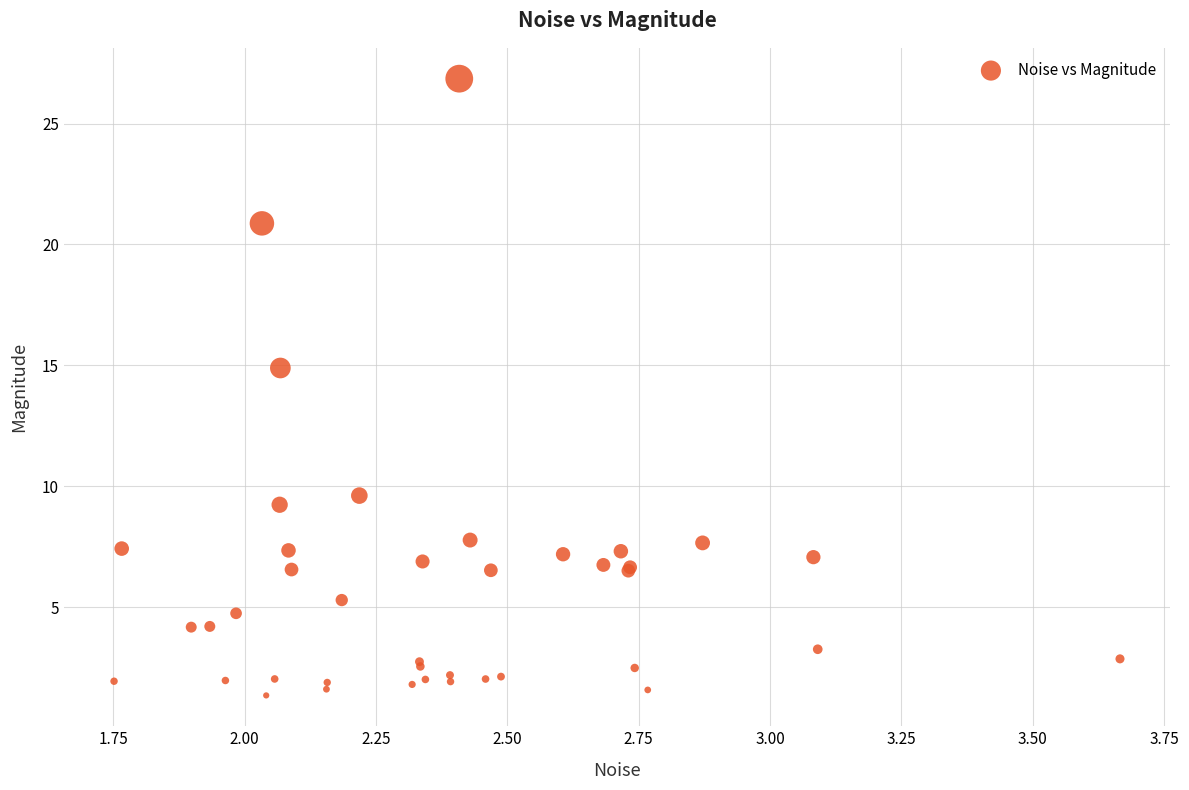

What Y value in the scatter plot is closest to 14?

14.9